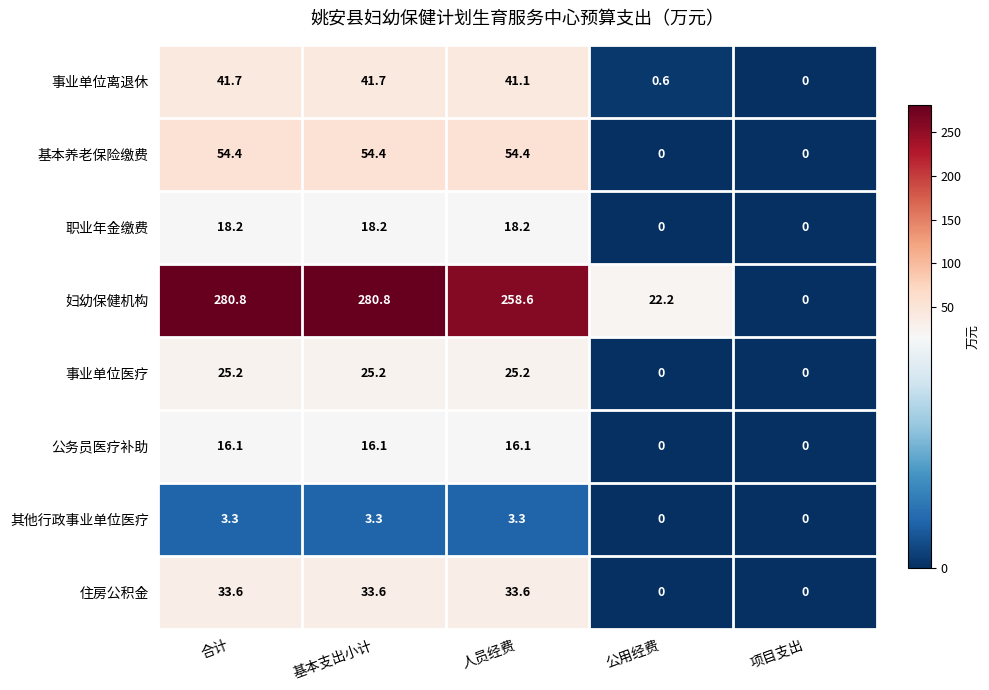

What is the difference between the 妇幼保健机构 values at 人员经费 and 基本支出小计?

22.2